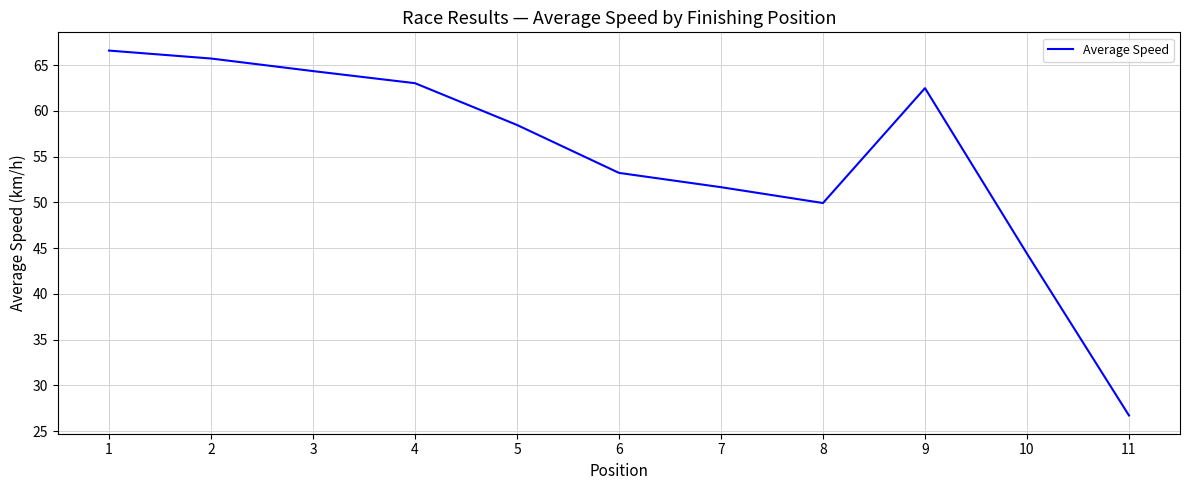

How many interior local peaks (higher than both neighbors) does the data have?

1